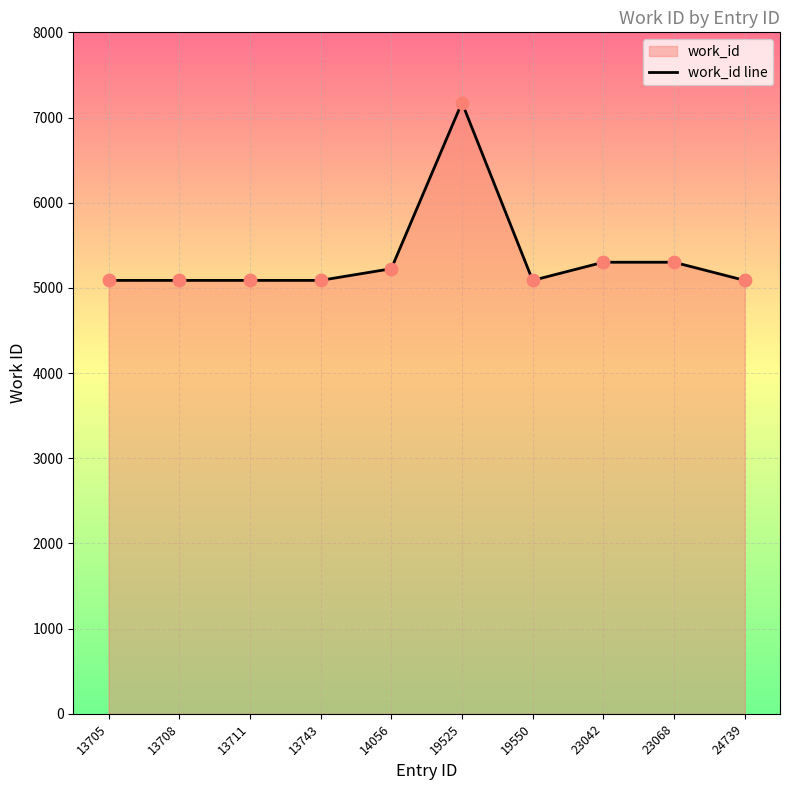

What is the ratio of the value at 14056 to the value at 13708?

1.0